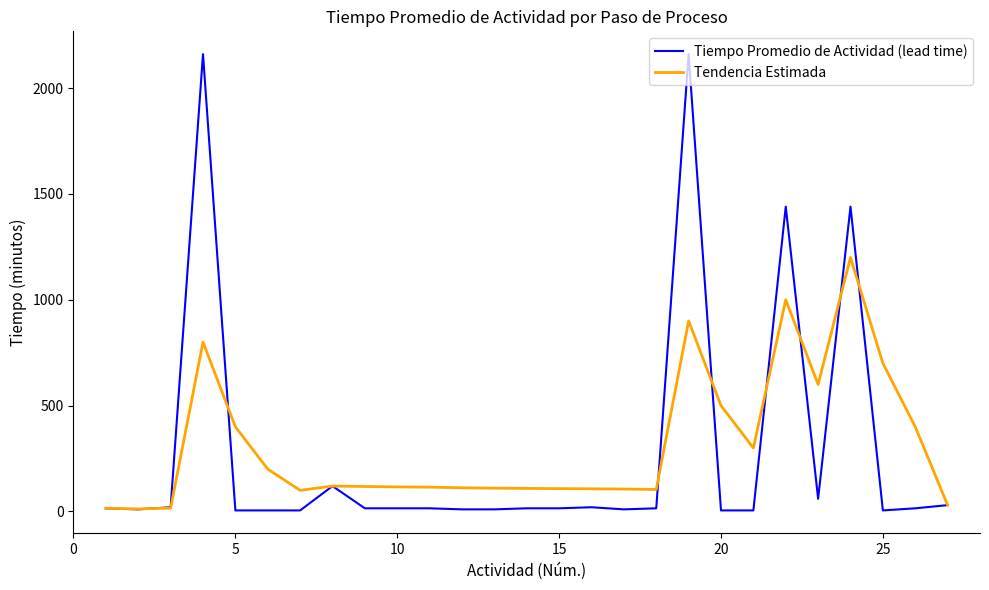

What is the maximum value shown in the chart?

2160